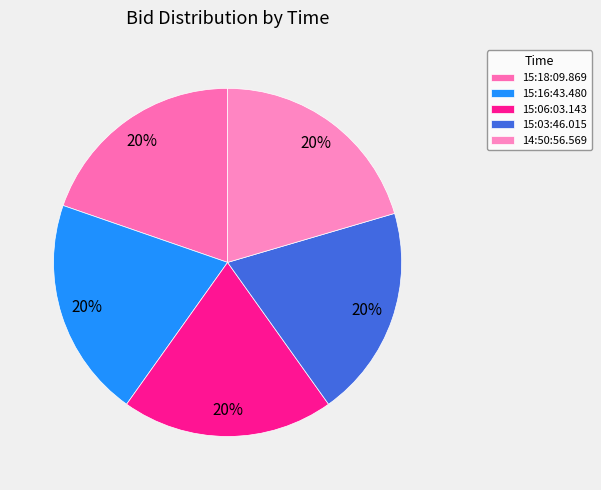

Does any single category account for the majority?

No